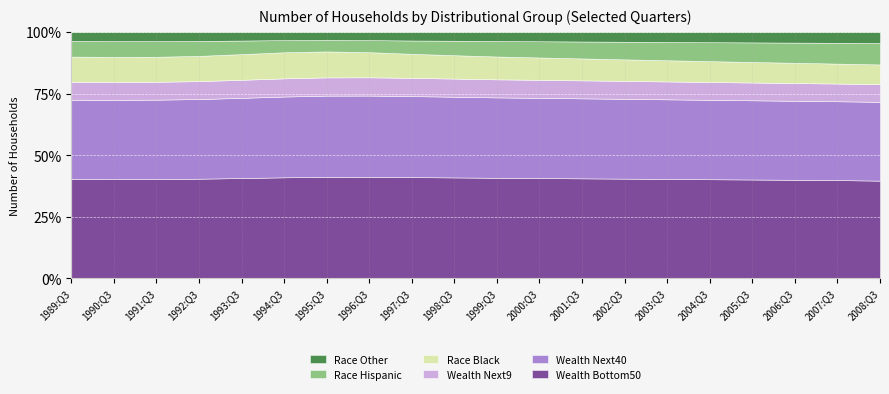

What is the total value across all series at 1991:Q3?

100.0